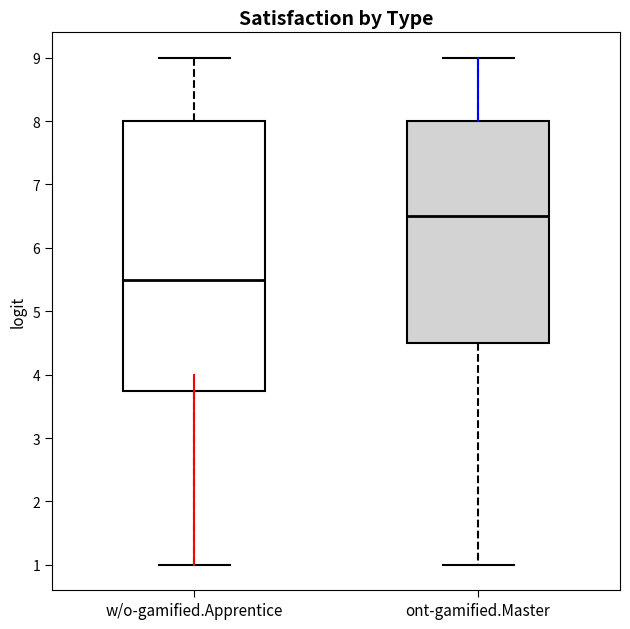

Reading left to right, transcribe this box plot: for each box, give where its median line is, the range the box spans, and where its two whiskers end, as read against the y-axis. The values are not printed on the chart, so give them approximately, as read against the axis.

w/o-gamified.Apprentice: median 5.5, box 3.8 to 8.0, whiskers 1.0 to 9.0
ont-gamified.Master: median 6.5, box 4.5 to 8.0, whiskers 1.0 to 9.0